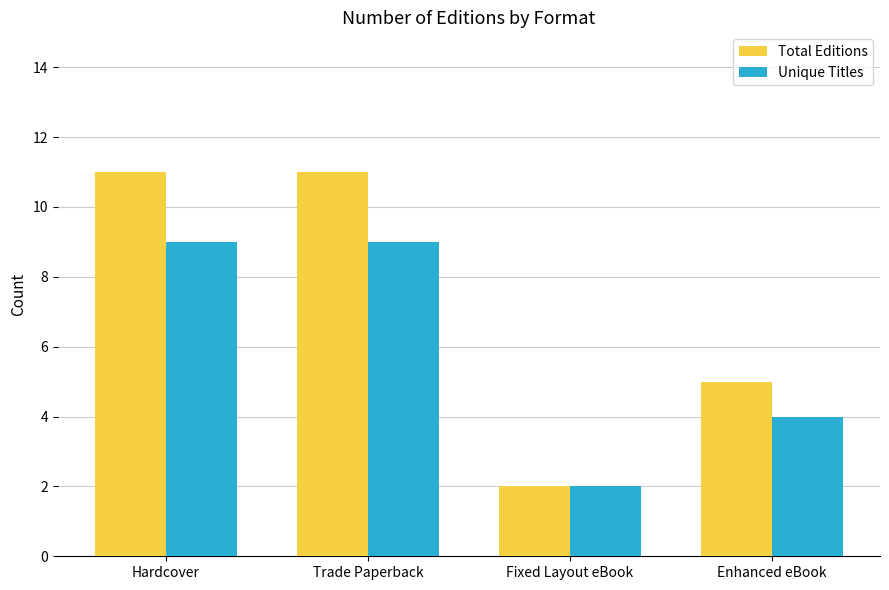

Is the value of Unique Titles at Hardcover greater than the value of Total Editions at Enhanced eBook?

Yes